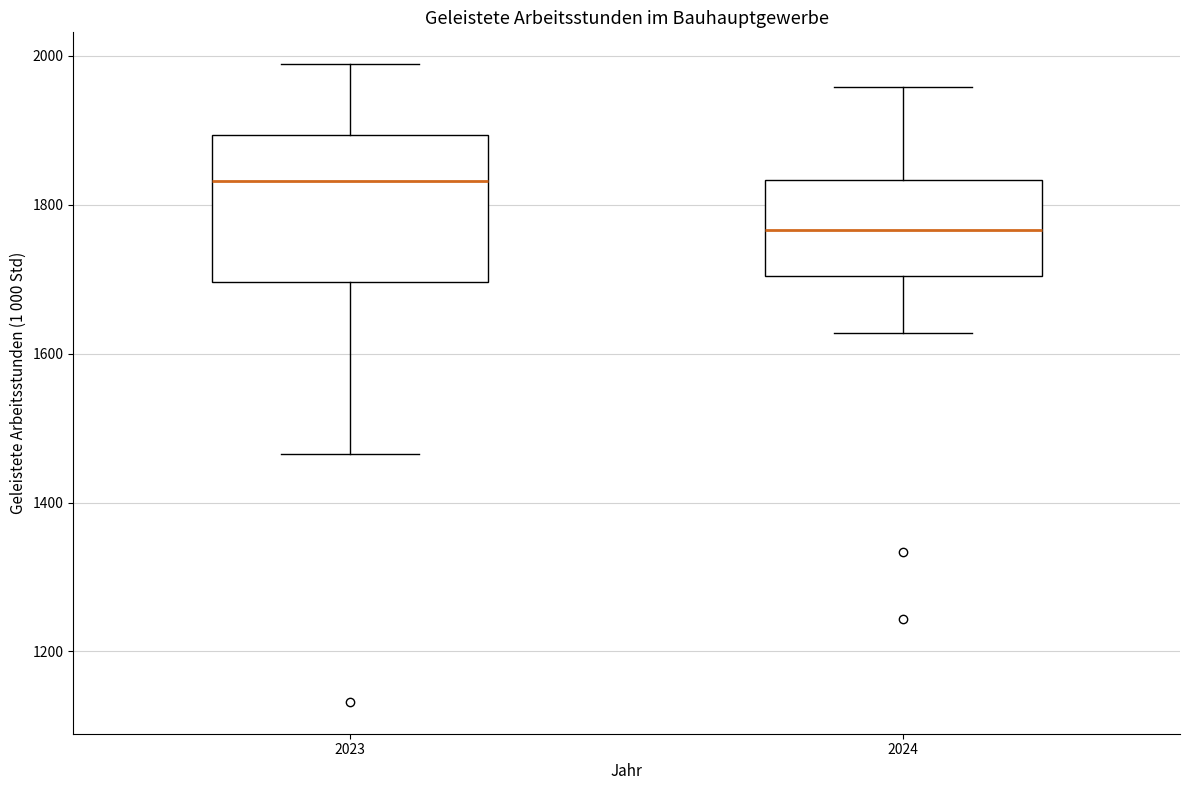

Which box has the lowest median line?

2024